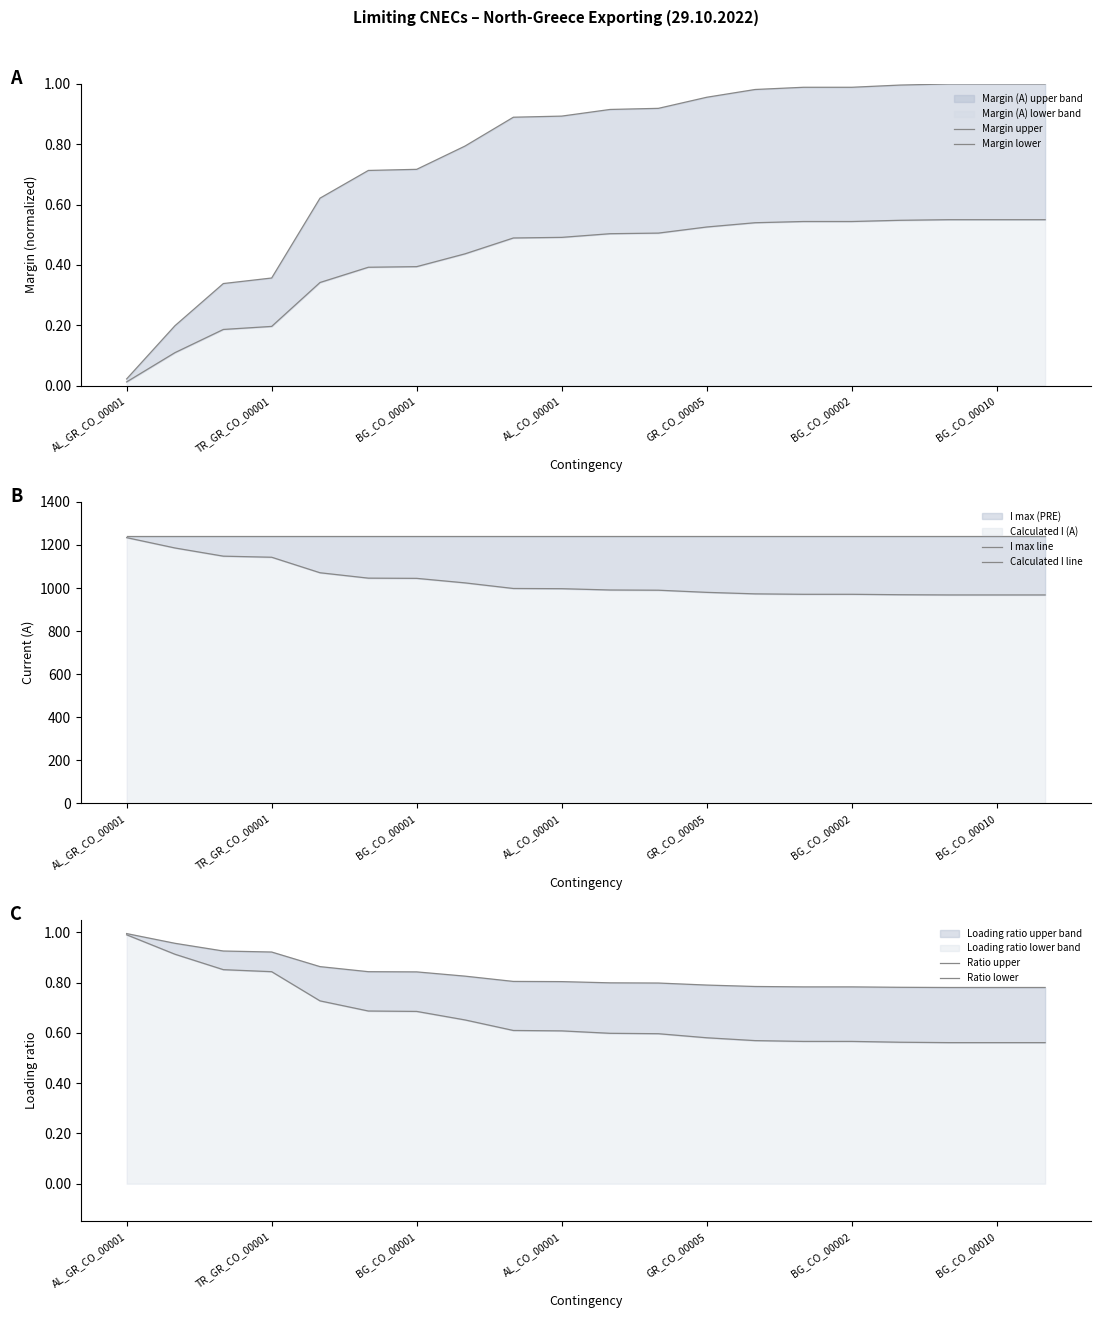

Is it true that Calculated I line equals 1691.4 at 14?

False